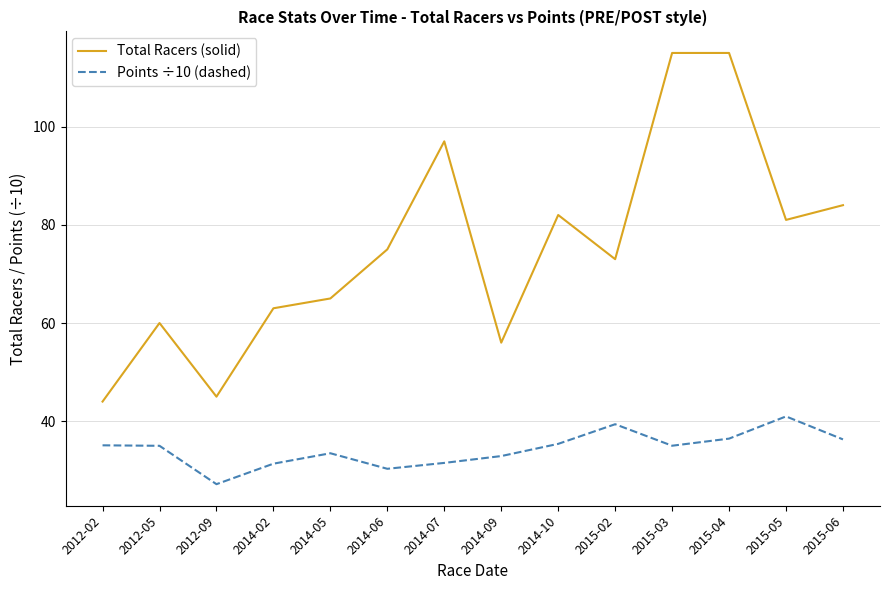

What is the difference between the highest and lowest values at 2015-06?

47.7